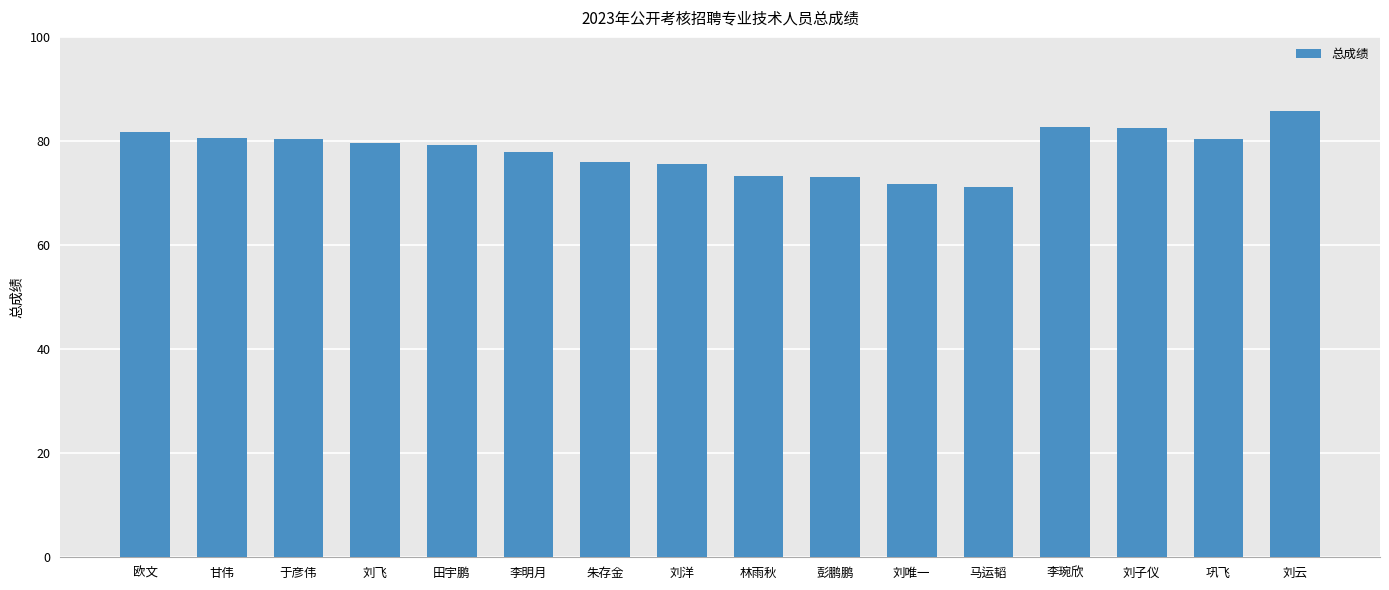

What is the value of the 5th bar from the left?

79.3